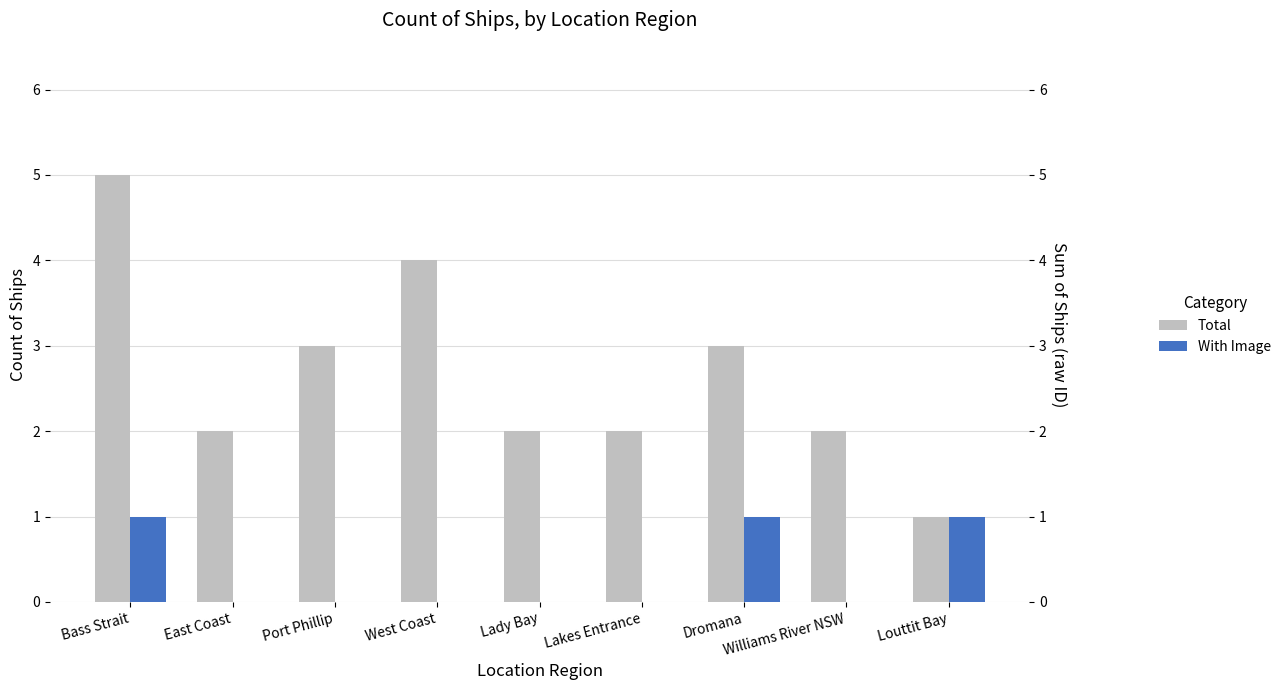

At how many categories does at least one series exceed 2?

4